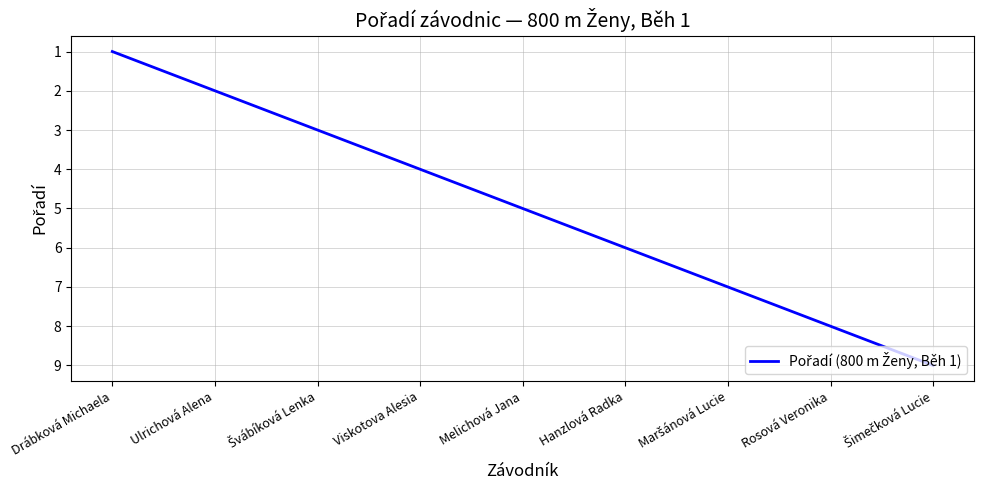

The value at Drábková Michaela is 1. True or false?

True